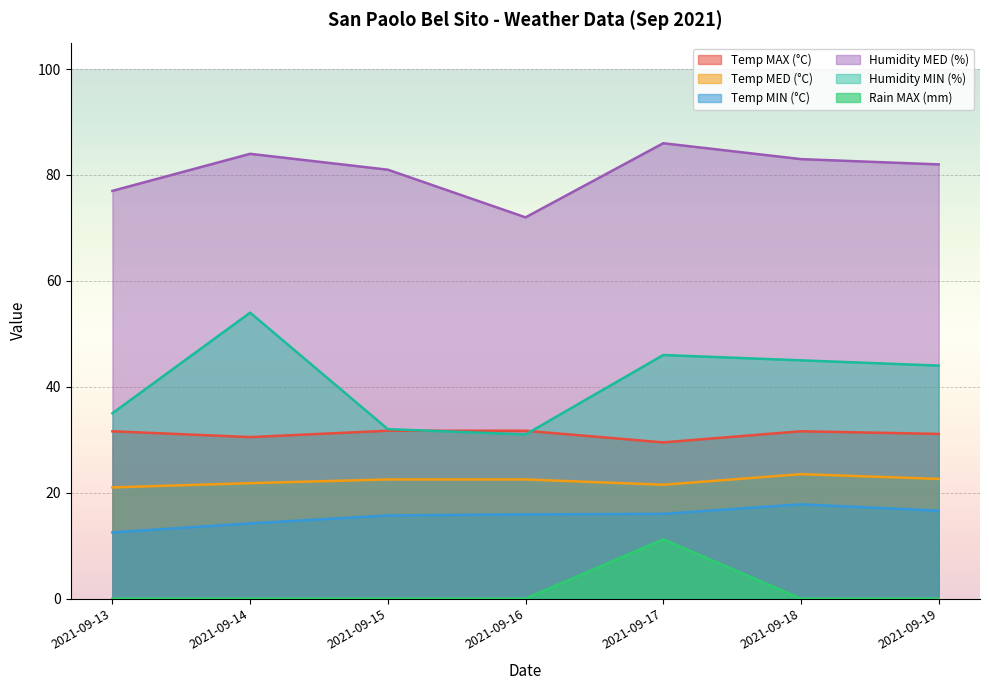

What is the spread (max minus min) of values at 2021-09-18?

83.0